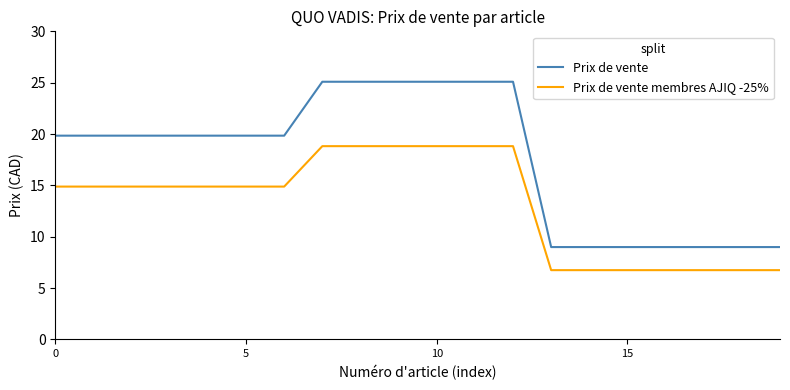

List the series in order of their overall mean, highest first.

Prix de vente, Prix de vente membres AJIQ -25%